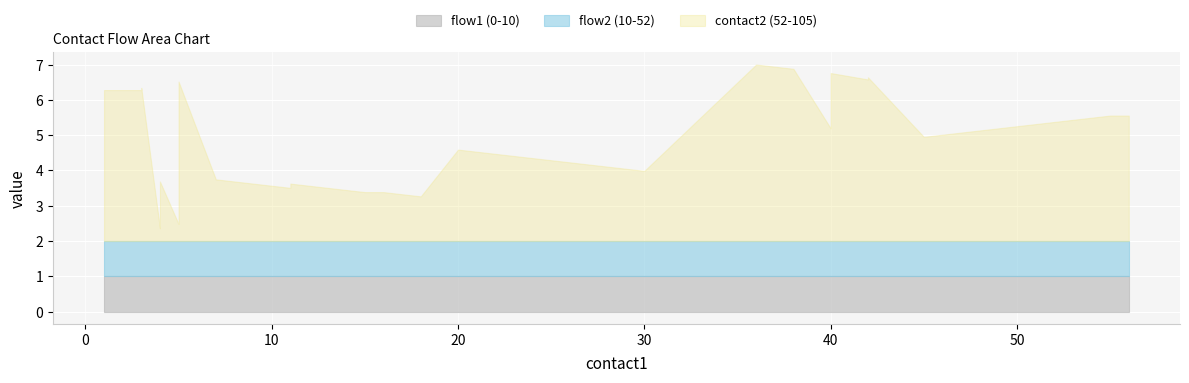

At which label does flow1 reach its peak?

1